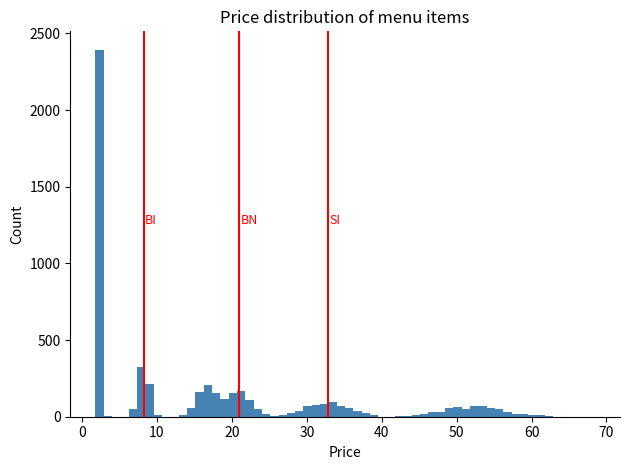

Around what value on the x-axis is the tallest bar? Give the approximate position of its centre, as read against the axis.

2